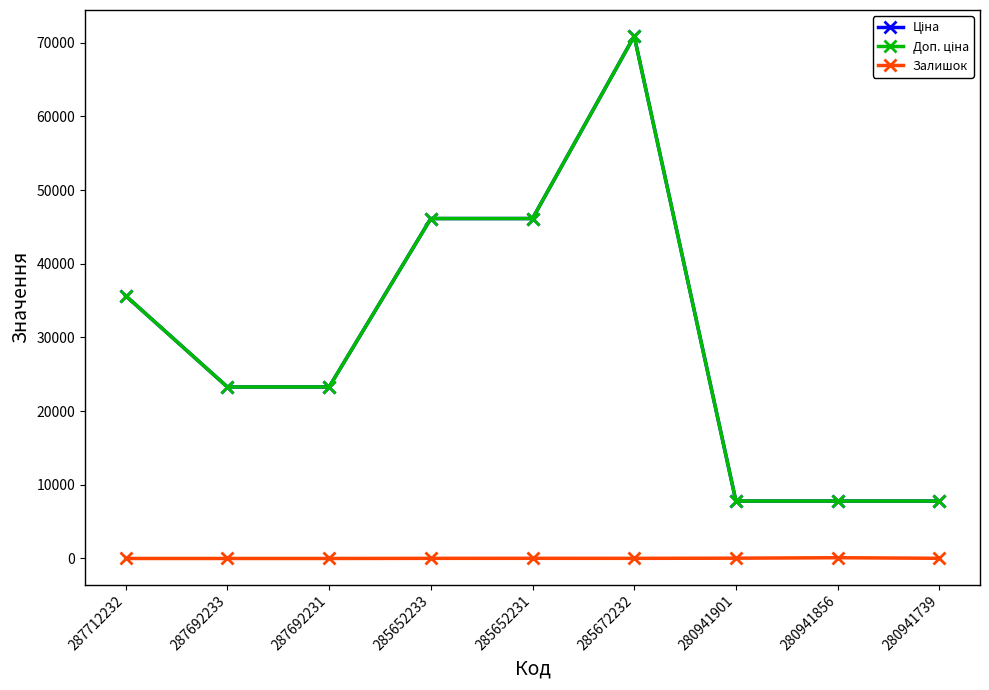

True or false: Доп. ціна and Ціна cross at least once.

False